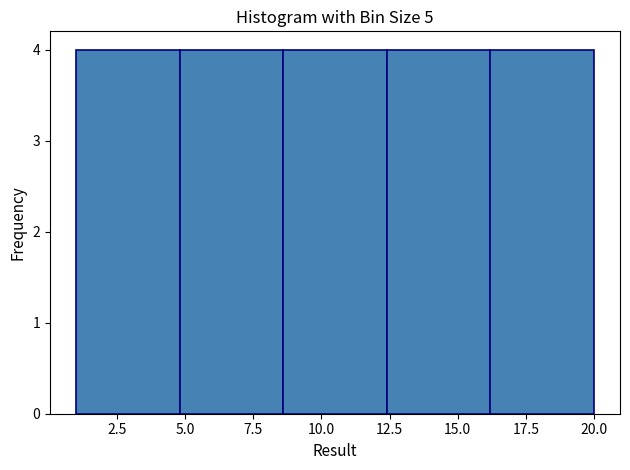

Reading left to right, list every bar in this chart as the range it spans on the x-axis followed by its height. Neither the bar edges nor the heights are printed on the chart, so give them approximately, as read against the axes.

1.0 to 4.8: 4
4.8 to 8.6: 4
8.6 to 12.4: 4
12.4 to 16.2: 4
16.2 to 20.0: 4